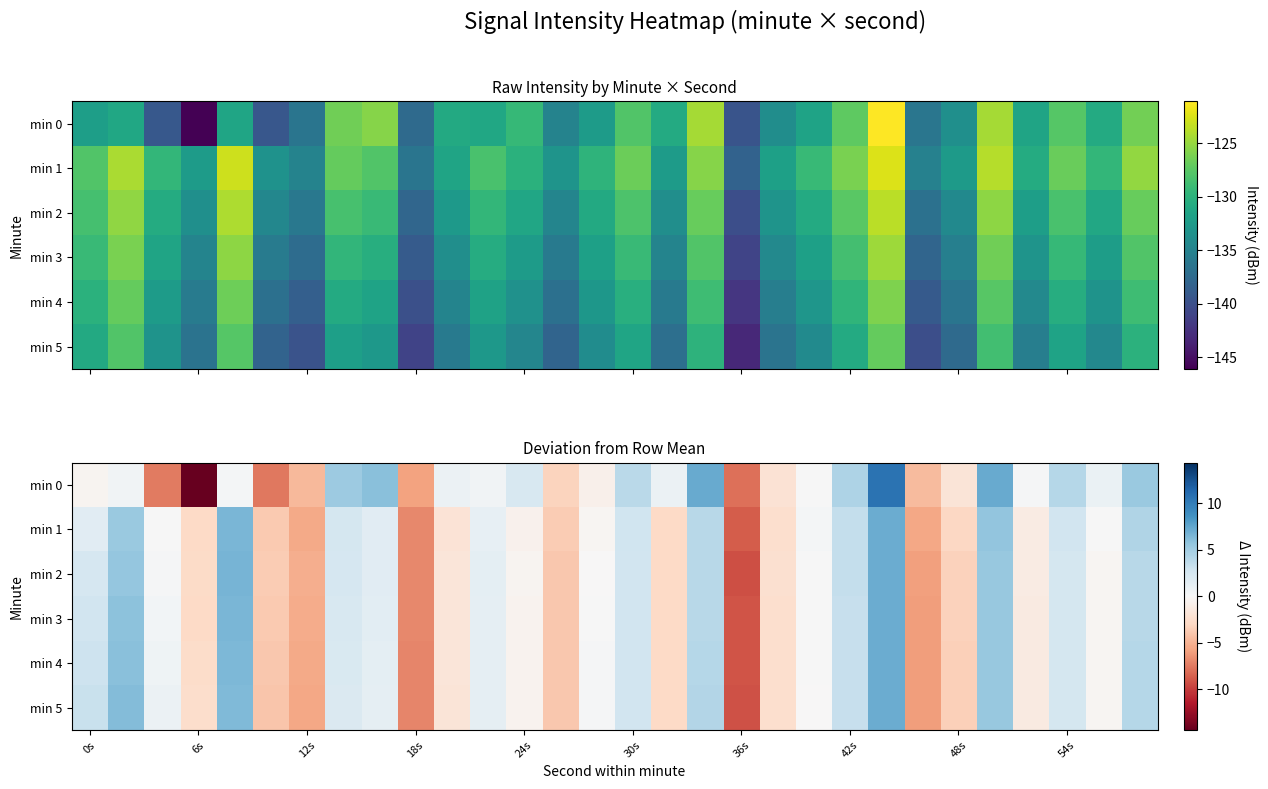

What is the greatest value displayed?

10.6